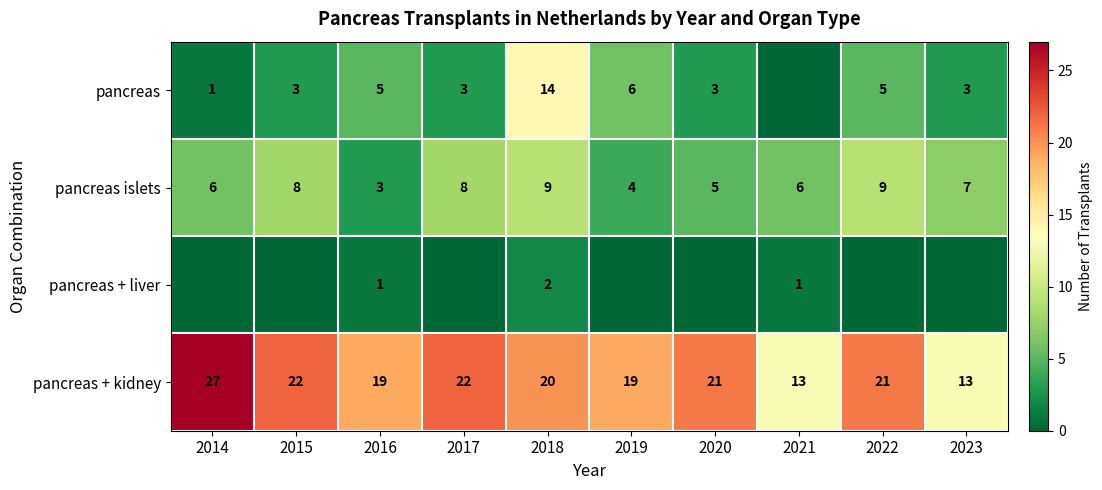

What is the spread (max minus min) of values at 2022?

21